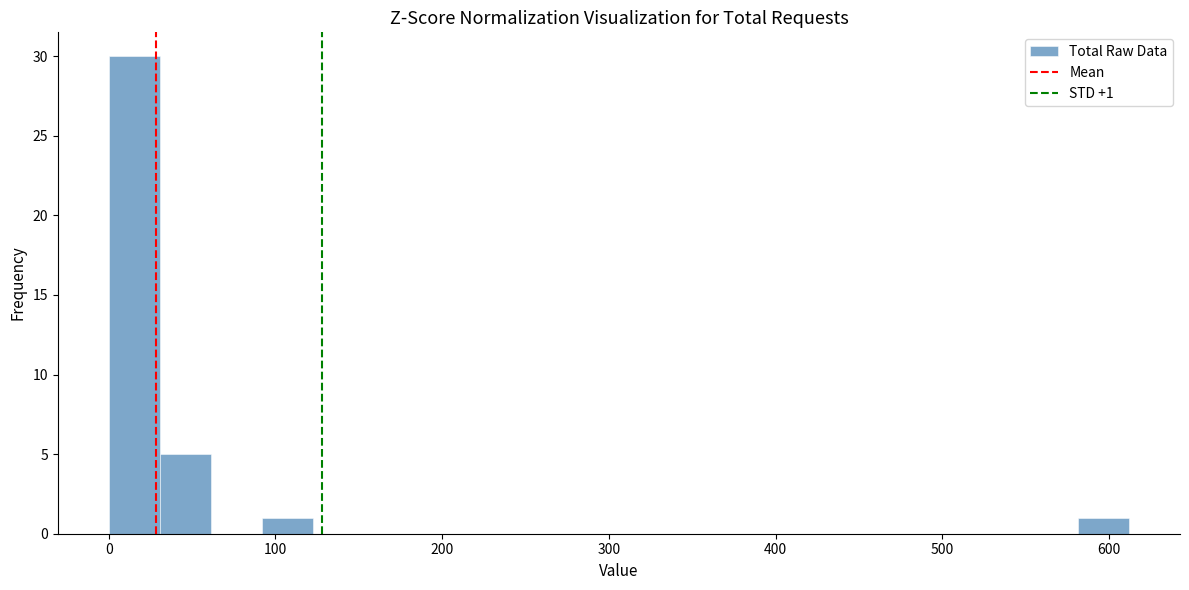

Around what value on the x-axis is the tallest bar? Give the approximate position of its centre, as read against the axis.

20